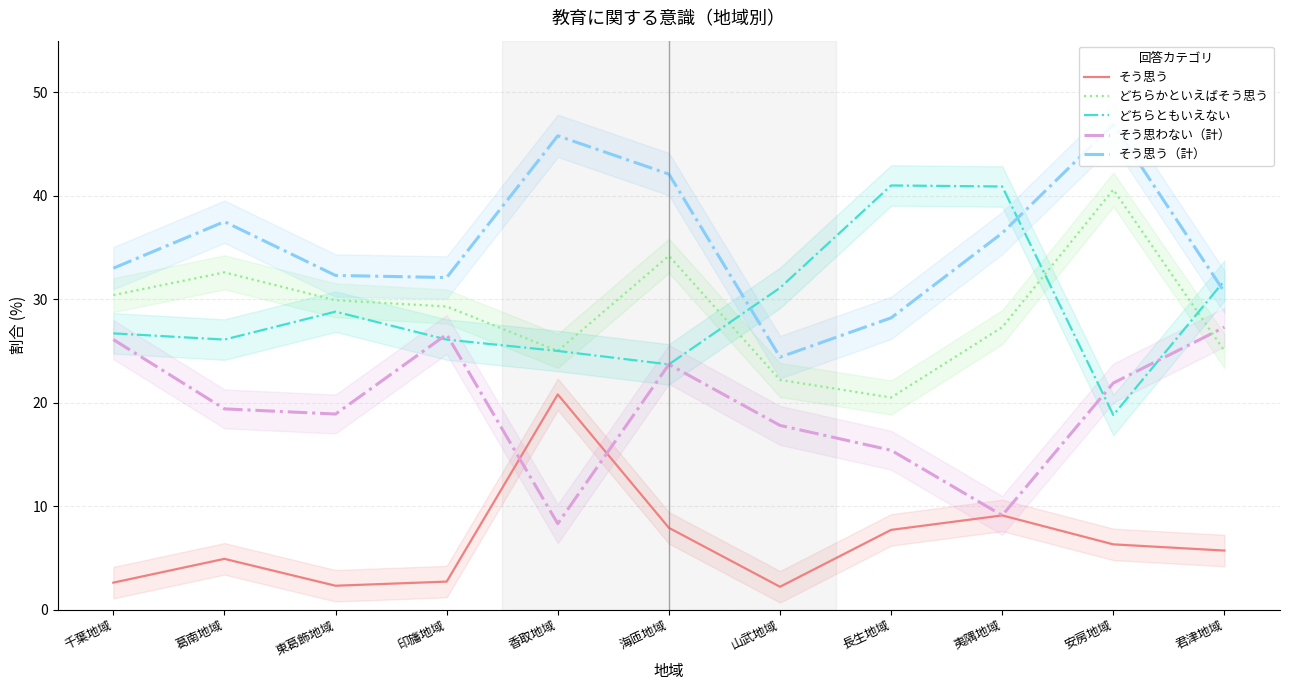

What is the sum of the どちらともいえない values at 長生地域 and 東葛飾地域?

69.8